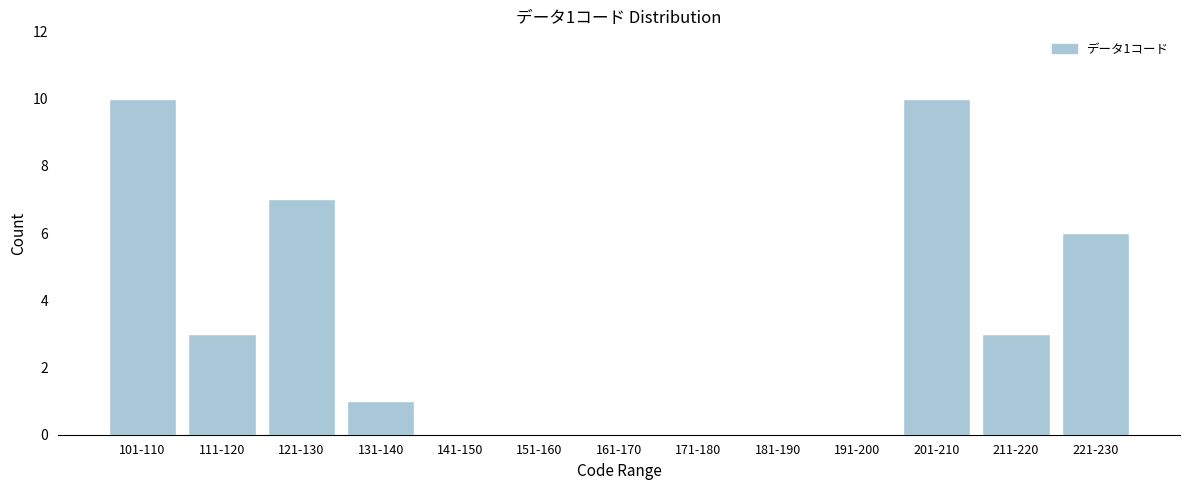

Reading left to right, what are all the values shown in this chart?

101-110=10	111-120=3	121-130=7	131-140=1	141-150=0	151-160=0	161-170=0	171-180=0	181-190=0	191-200=0	201-210=10	211-220=3	221-230=6